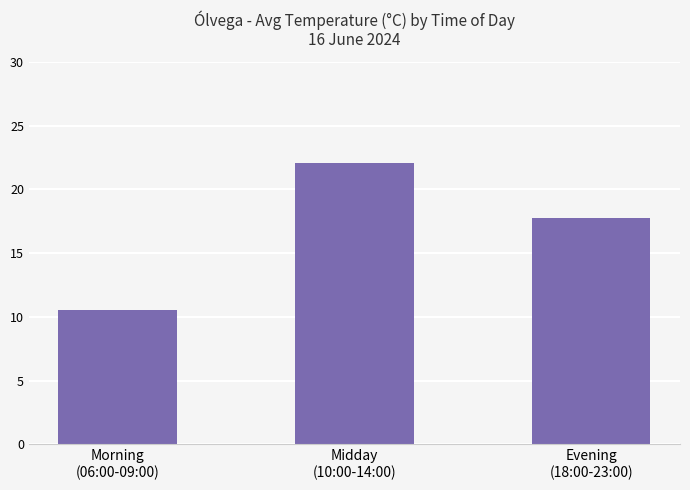

What is the average value?

16.8